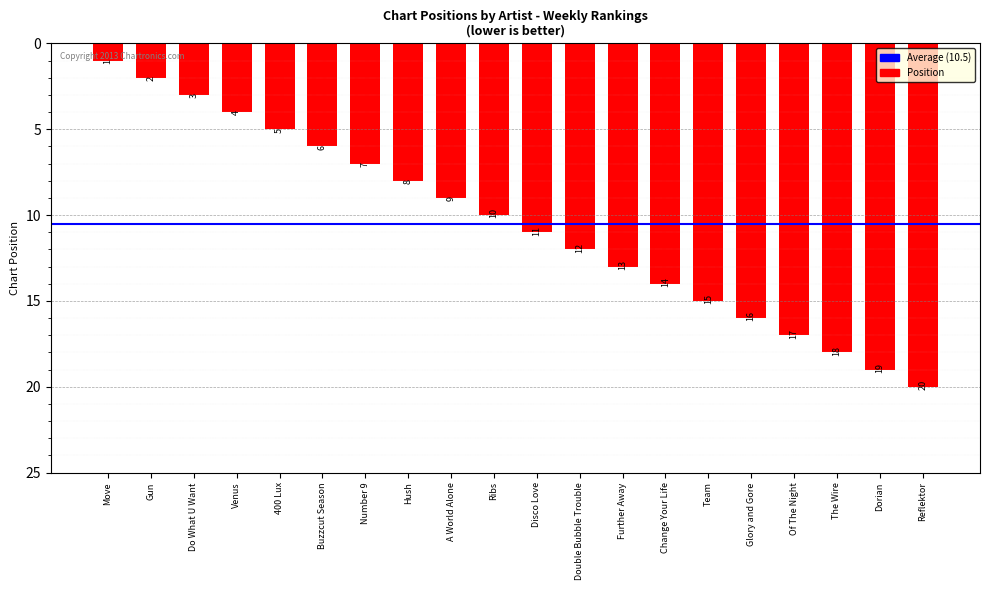

At which category does the chart reach its peak across all series?

Reflektor